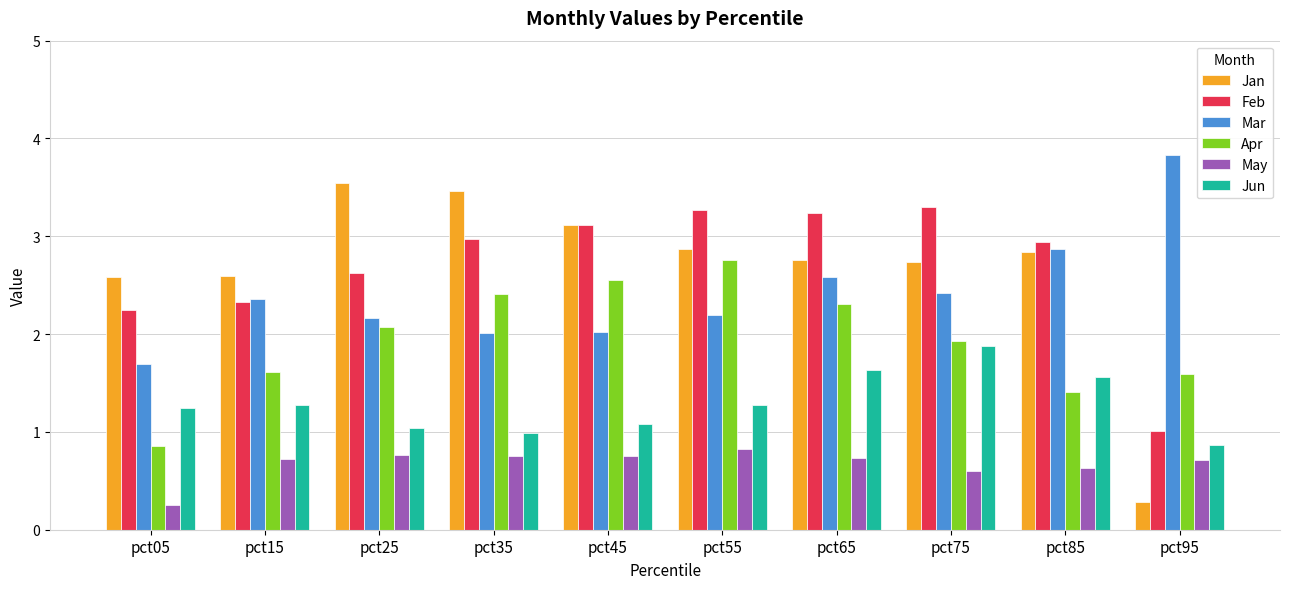

What is the sum of the Jun values at pct45 and pct95?

1.9